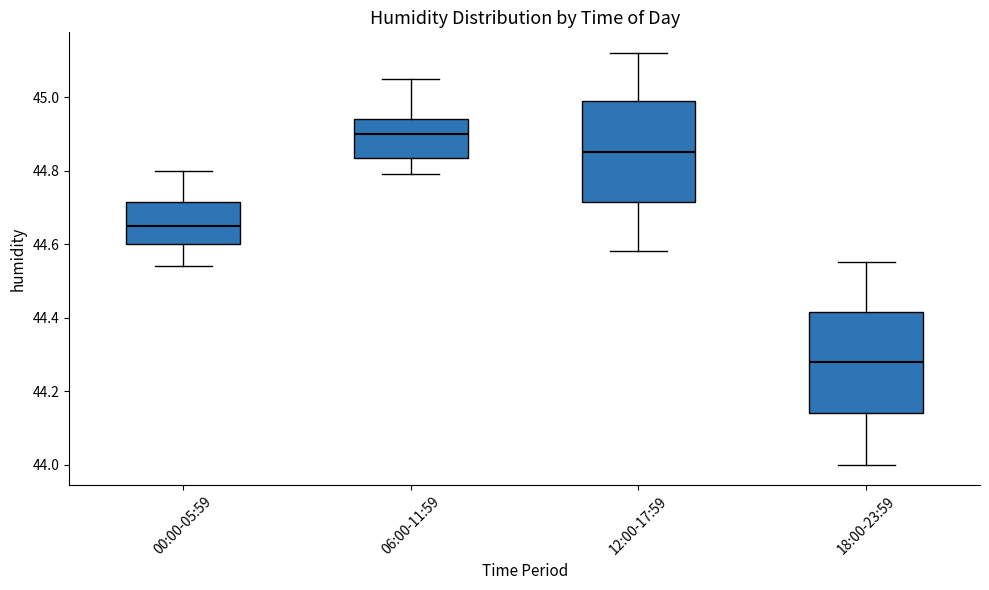

Reading left to right, transcribe this box plot: for each box, give where its median line is, the range the box spans, and where its two whiskers end, as read against the y-axis. The values are not printed on the chart, so give them approximately, as read against the axis.

00:00-05:59: median 44.66, box 44.60 to 44.72, whiskers 44.54 to 44.80
06:00-11:59: median 44.90, box 44.84 to 44.94, whiskers 44.80 to 45.06
12:00-17:59: median 44.86, box 44.72 to 45.00, whiskers 44.58 to 45.12
18:00-23:59: median 44.28, box 44.14 to 44.42, whiskers 44.00 to 44.56